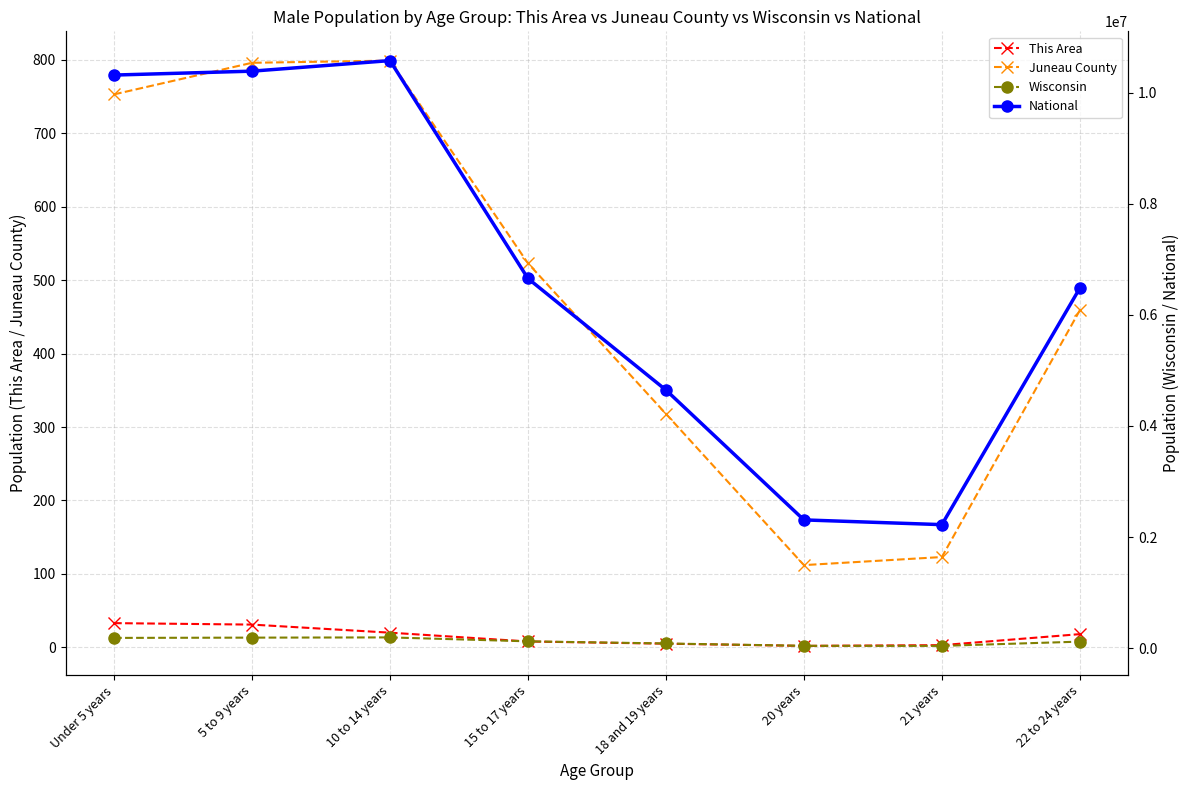

What is the difference between the Juneau County values at 10 to 14 years and 21 years?

676